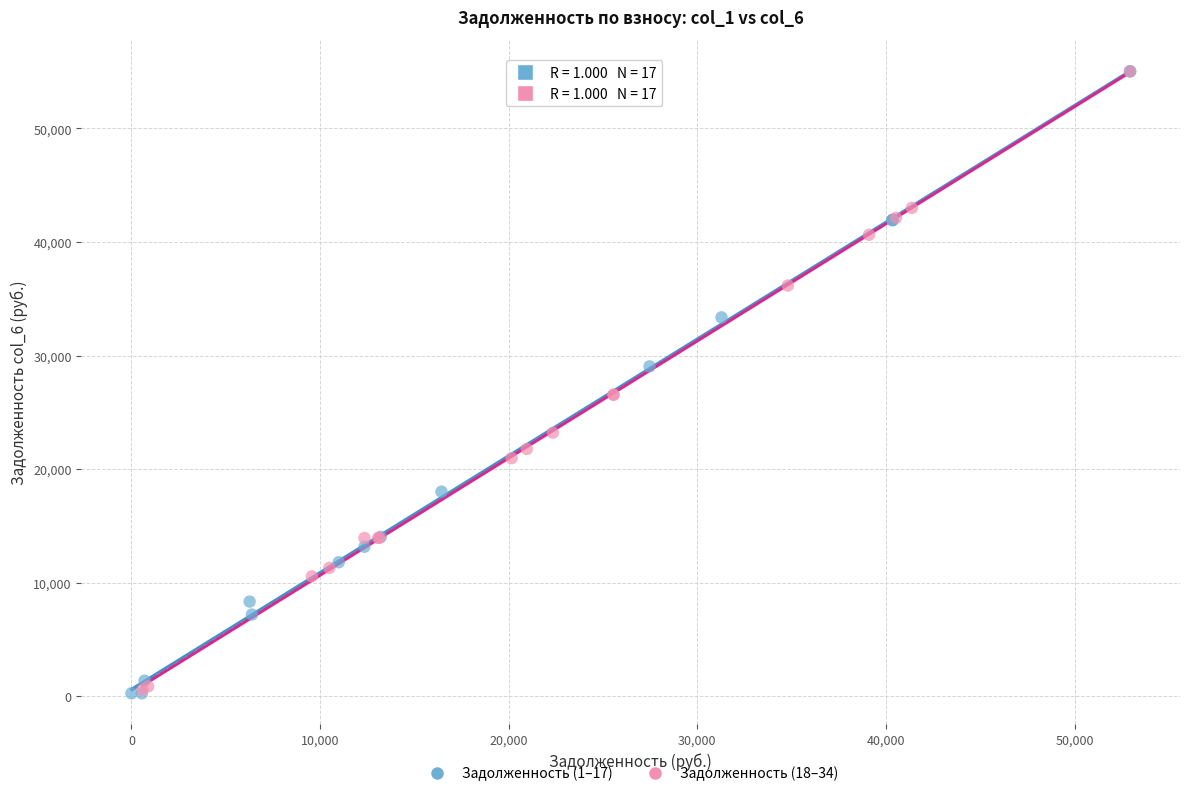

What are all the series names shown in the legend?

Задолженность (1–17), Задолженность (18–34)